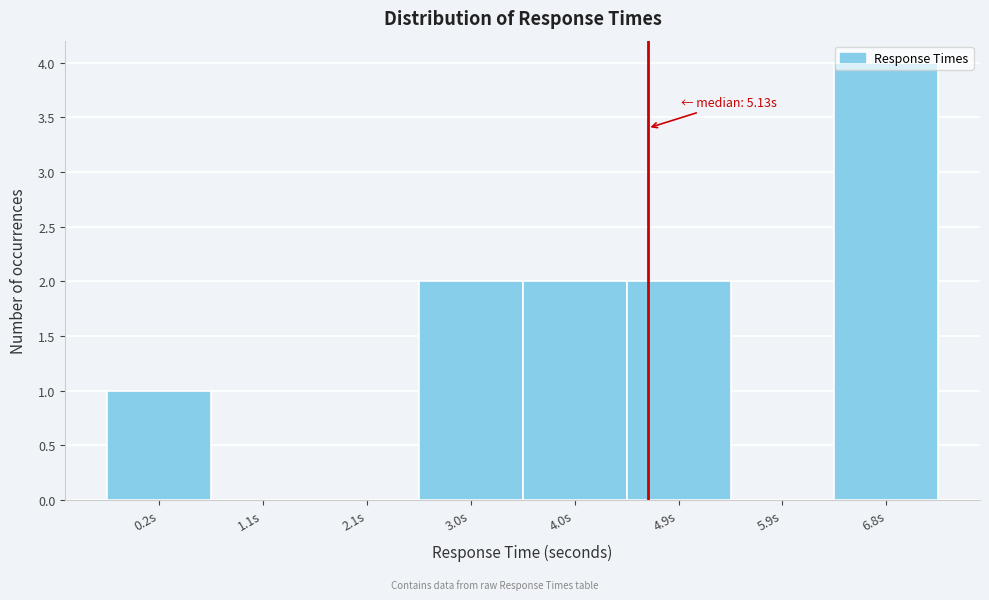

What is the sum of all values?

11